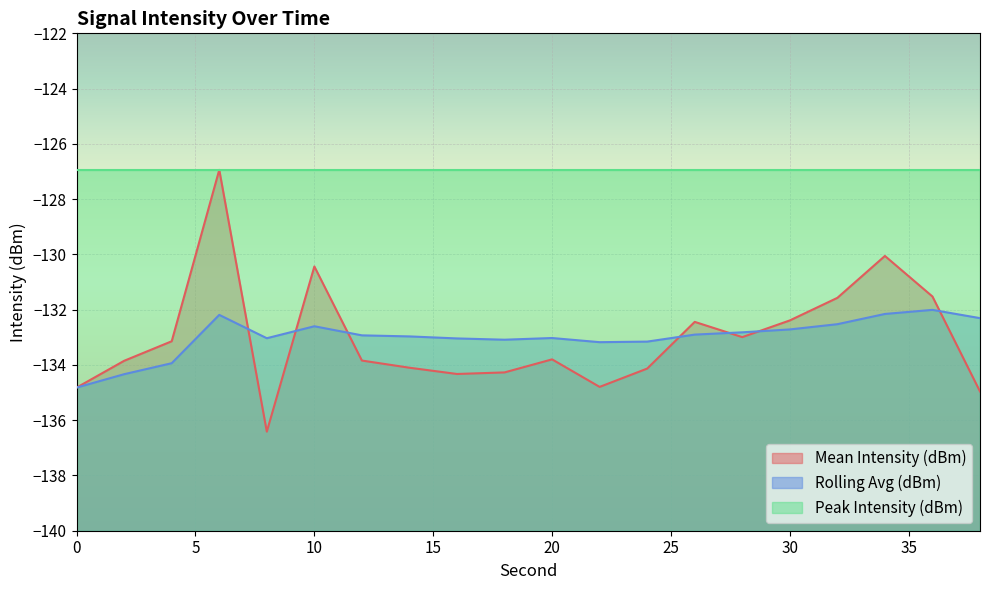

What is the total value across all series at 36?

-263.5